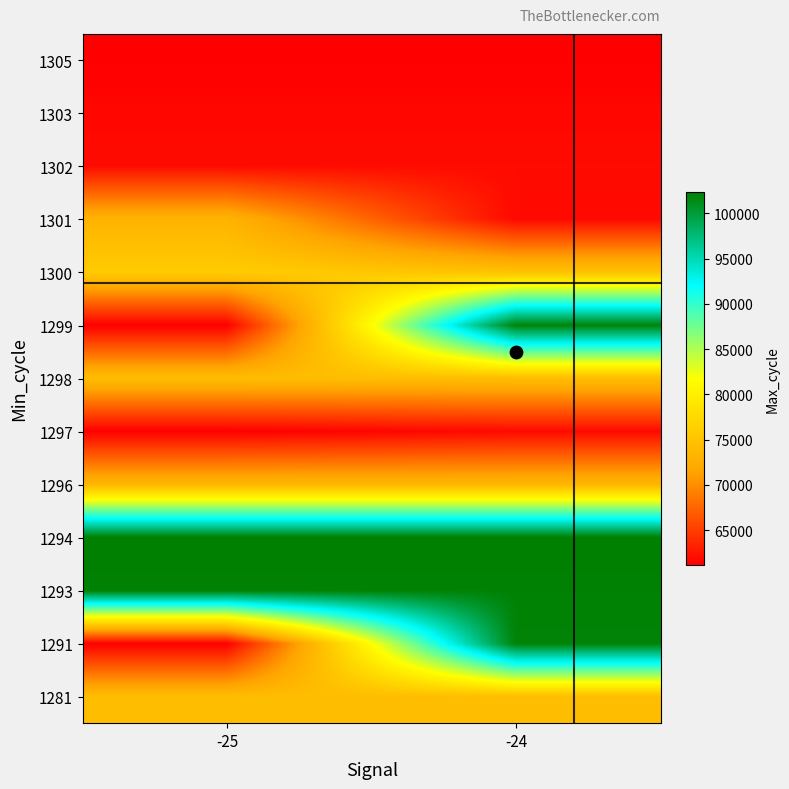

Reading right to left, transcribe all the data shown in this chart.

1281: -24=74270	-25=74270
1291: -24=101991	-25=61143
1293: -24=102107	-25=102107
1294: -24=102344	-25=102344
1296: -24=73516	-25=73516
1297: -24=61816	-25=61180
1298: -24=74264	-25=74254
1299: -24=101950	-25=61142
1300: -24=74876	-25=75956
1301: -24=61738	-25=73101
1302: -24=61873	-25=61873
1303: -24=61601	-25=61601
1305: -24=61178	-25=61178